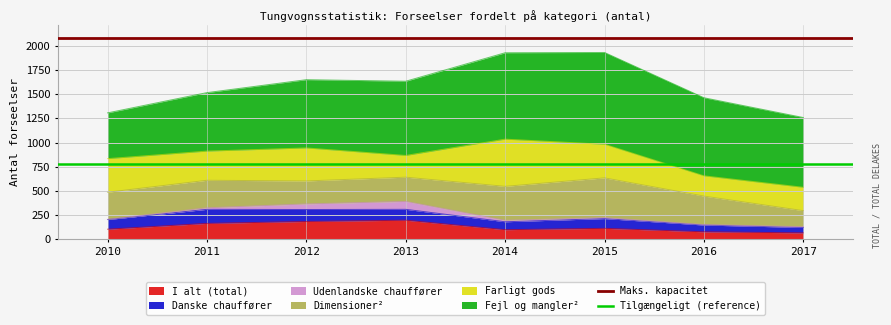

The value of I alt (total) at 2012 is 182. True or false?

True